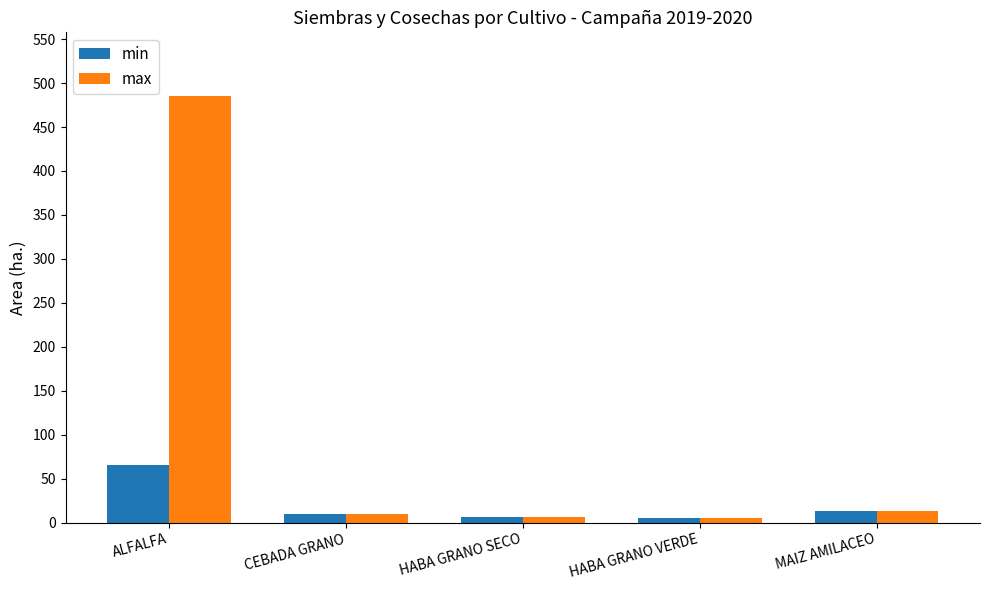

What is the difference between the max values at HABA GRANO VERDE and CEBADA GRANO?

5